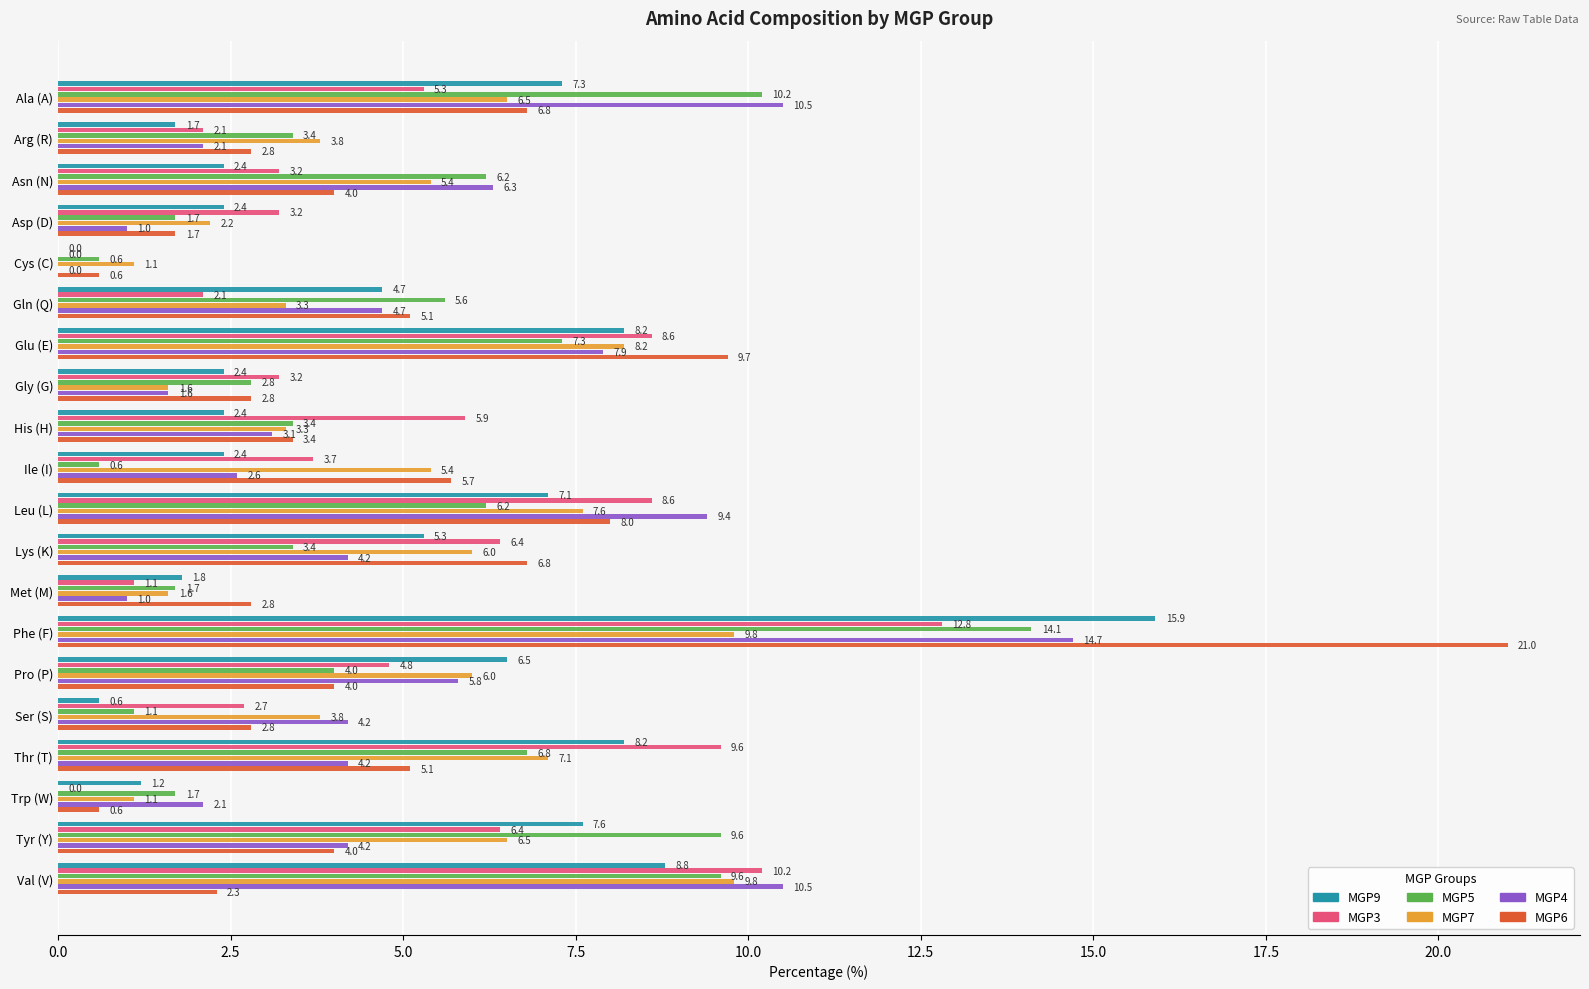

The value of MGP9 at Val (V) is 8.8. True or false?

True